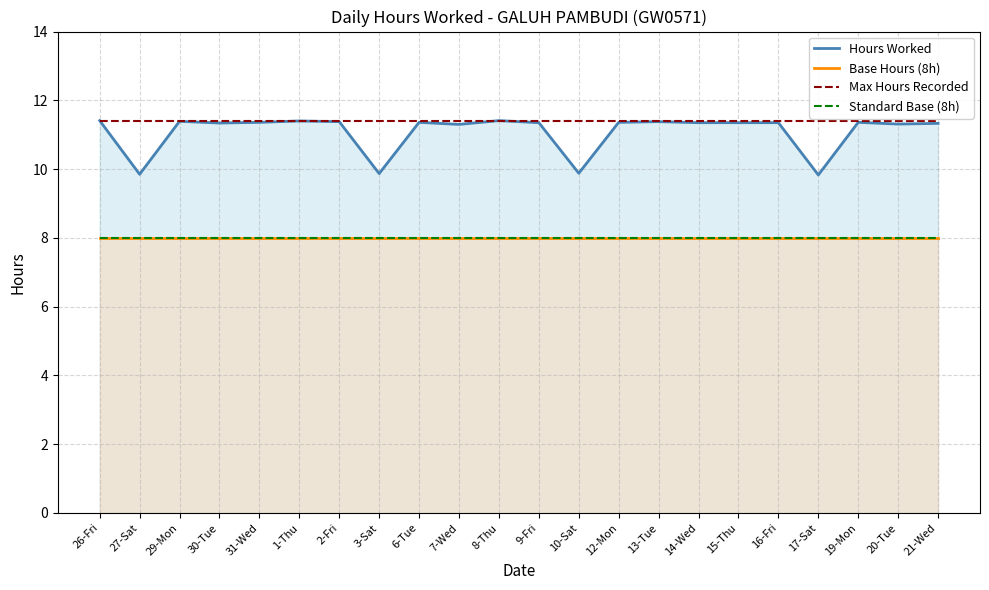

True or false: Base Hours (8h) and Max Hours Recorded cross at least once.

False